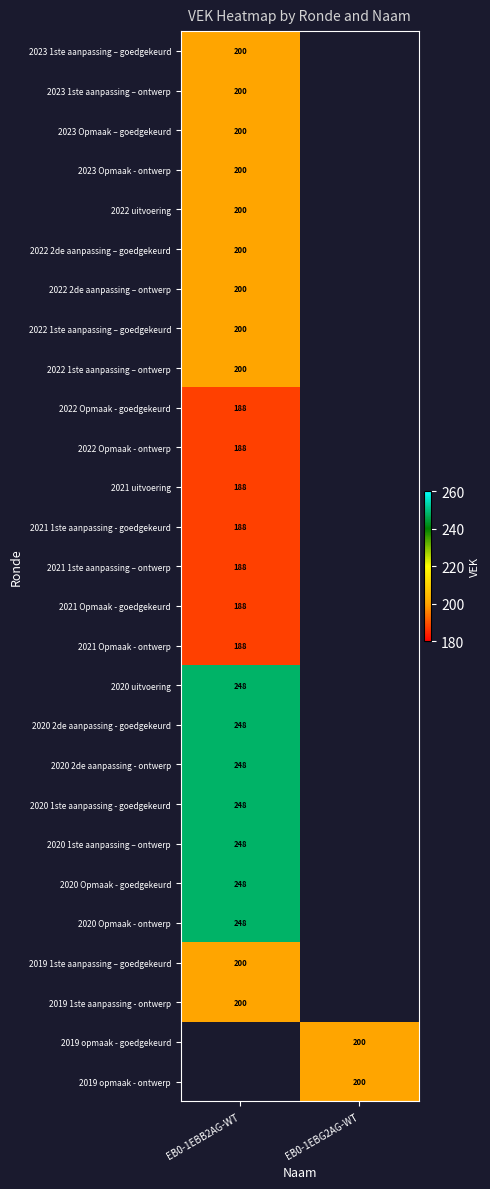

How many categories are shown in the chart?

2